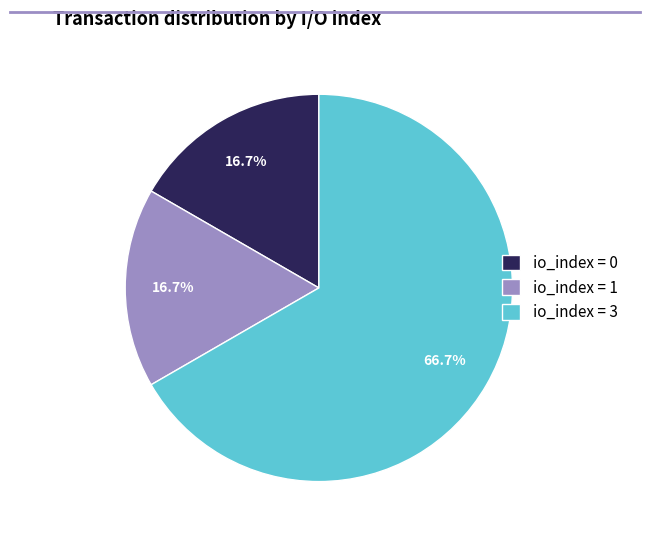

Do io_index = 3 and io_index = 0 together represent more than half of the pie?

Yes